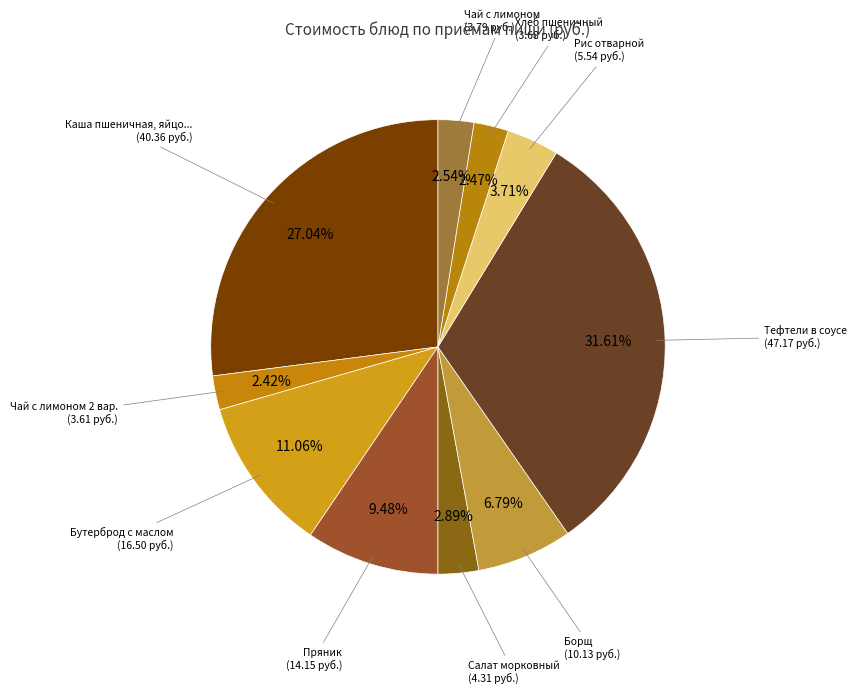

Count the number of slices in the pie.

10